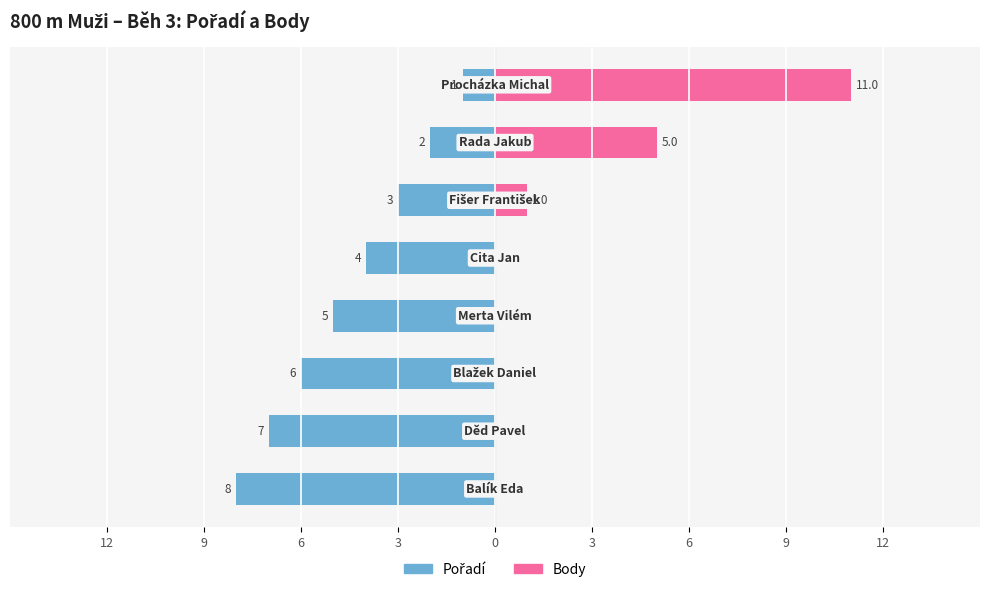

What is the label of the 3rd bar from the left?

6